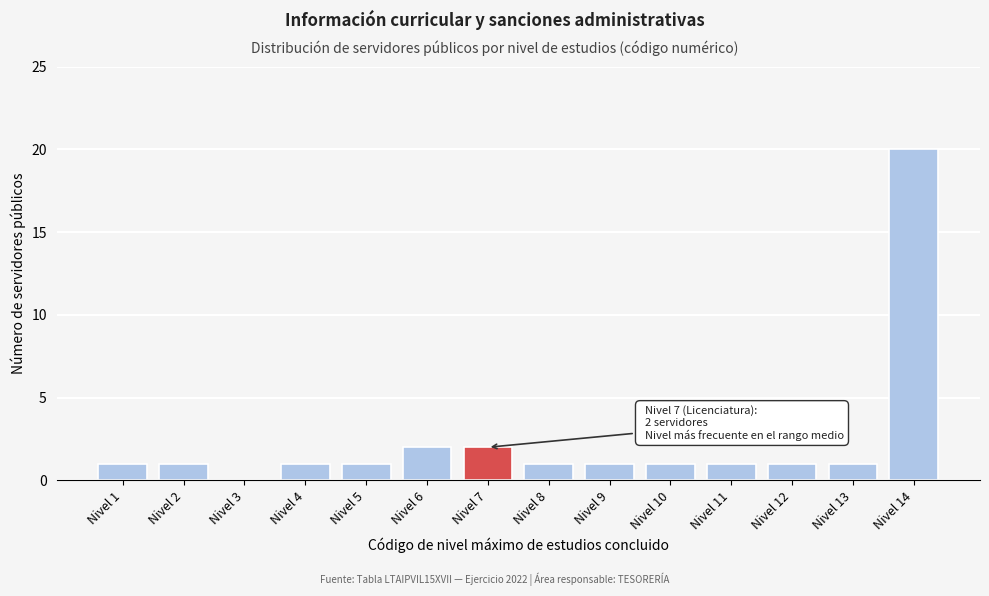

Reading right to left, list all the values displayed in this chart.

Nivel 14=20	Nivel 13=1	Nivel 12=1	Nivel 11=1	Nivel 10=1	Nivel 9=1	Nivel 8=1	Nivel 7=2	Nivel 6=2	Nivel 5=1	Nivel 4=1	Nivel 3=0	Nivel 2=1	Nivel 1=1